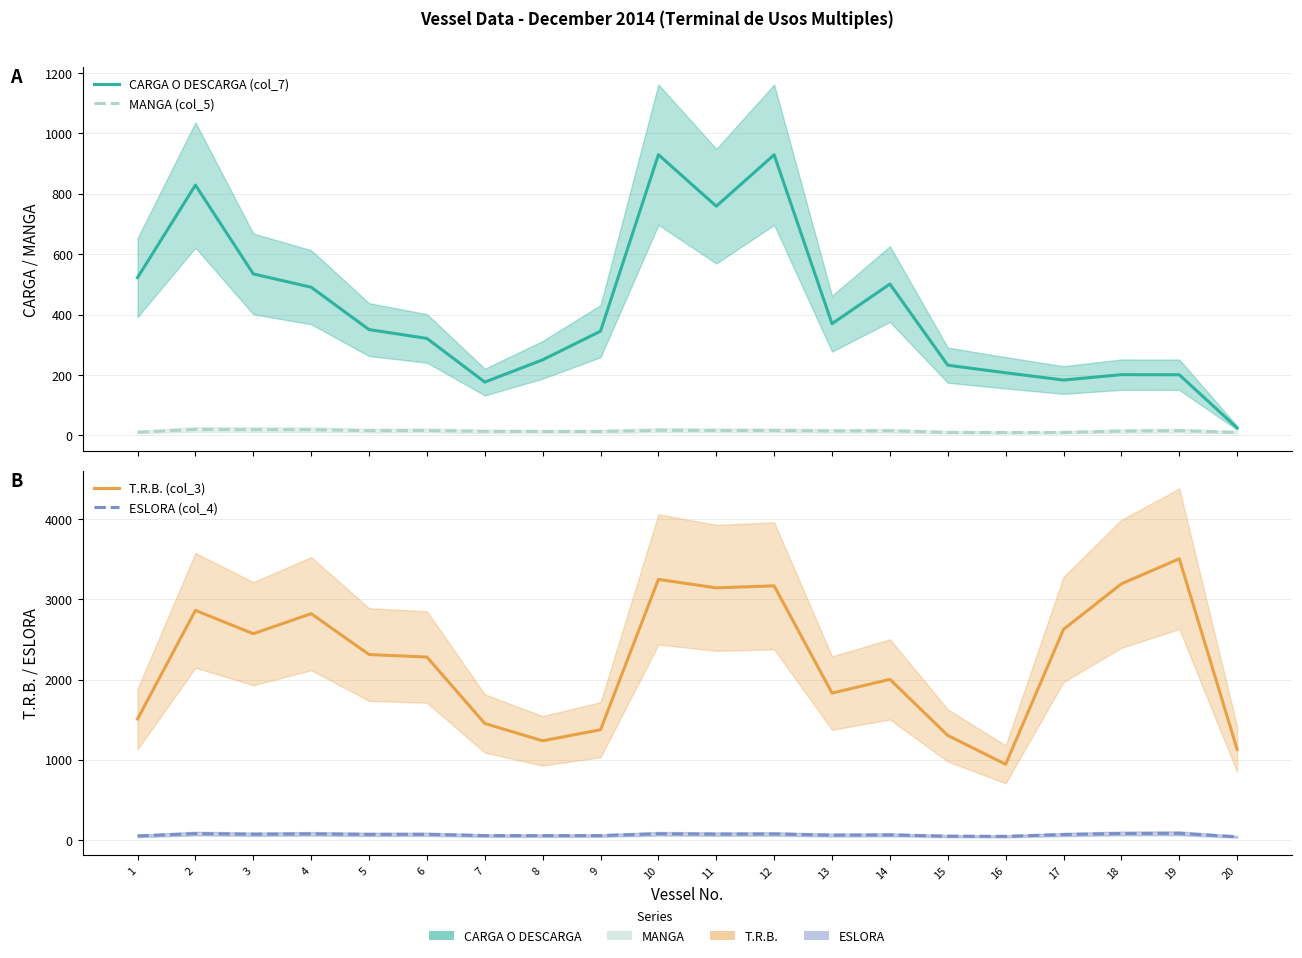

Reading left to right, what are all the values shown in this chart?

CARGA O DESCARGA (col_7): 522.2	828.4	534.4	490.4	350.1	320.9	176.5	250.1	344.9	929.1	758.5	928.7	369.7	500.8	232.3	207.2	183.2	201.0	200.7	24.7
MANGA (col_5): 10.7	19.7	19.0	19.0	15.7	16.3	13.3	13.0	13.0	17.0	16.3	16.3	14.7	15.3	10.0	9.3	9.7	14.3	15.7	10.0
T.R.B. (col_3): 1508.7	2864.3	2573.0	2823.0	2313.0	2281.7	1452.3	1236.0	1374.3	3251.0	3145.3	3170.3	1831.7	2003.0	1302.9	942.9	2627.3	3195.3	3508.7	1129.3
ESLORA (col_4): 48.3	77.5	70.2	74.4	67.8	68.8	52.7	52.1	52.8	75.7	71.3	72.9	58.8	61.8	45.6	43.4	66.2	79.0	81.4	38.0